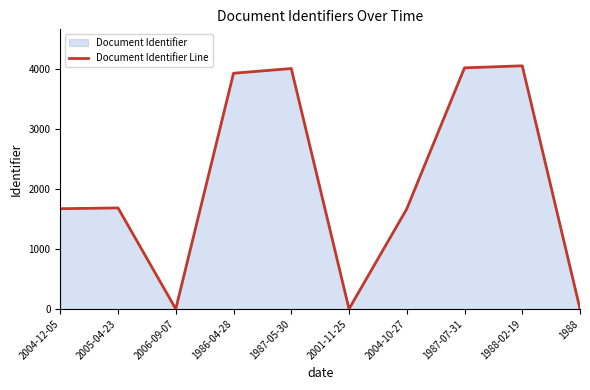

What is the label of the 3rd point from the left?

2006-09-07